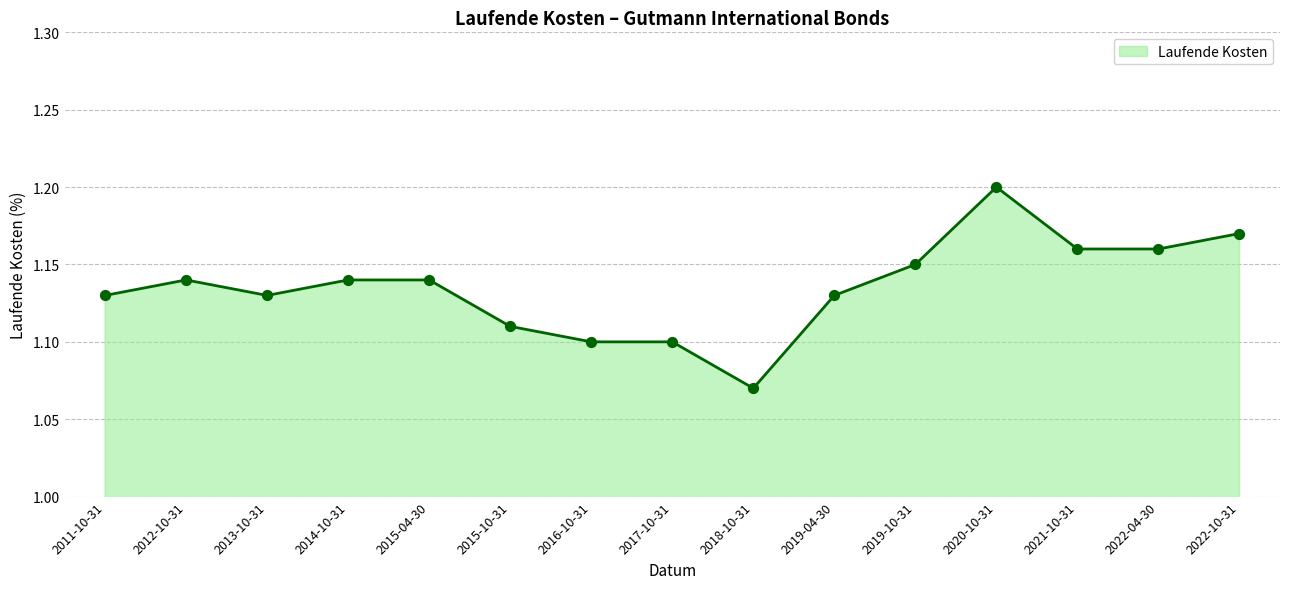

What is the ratio of the value at 2019-04-30 to the value at 2022-10-31?

1.0